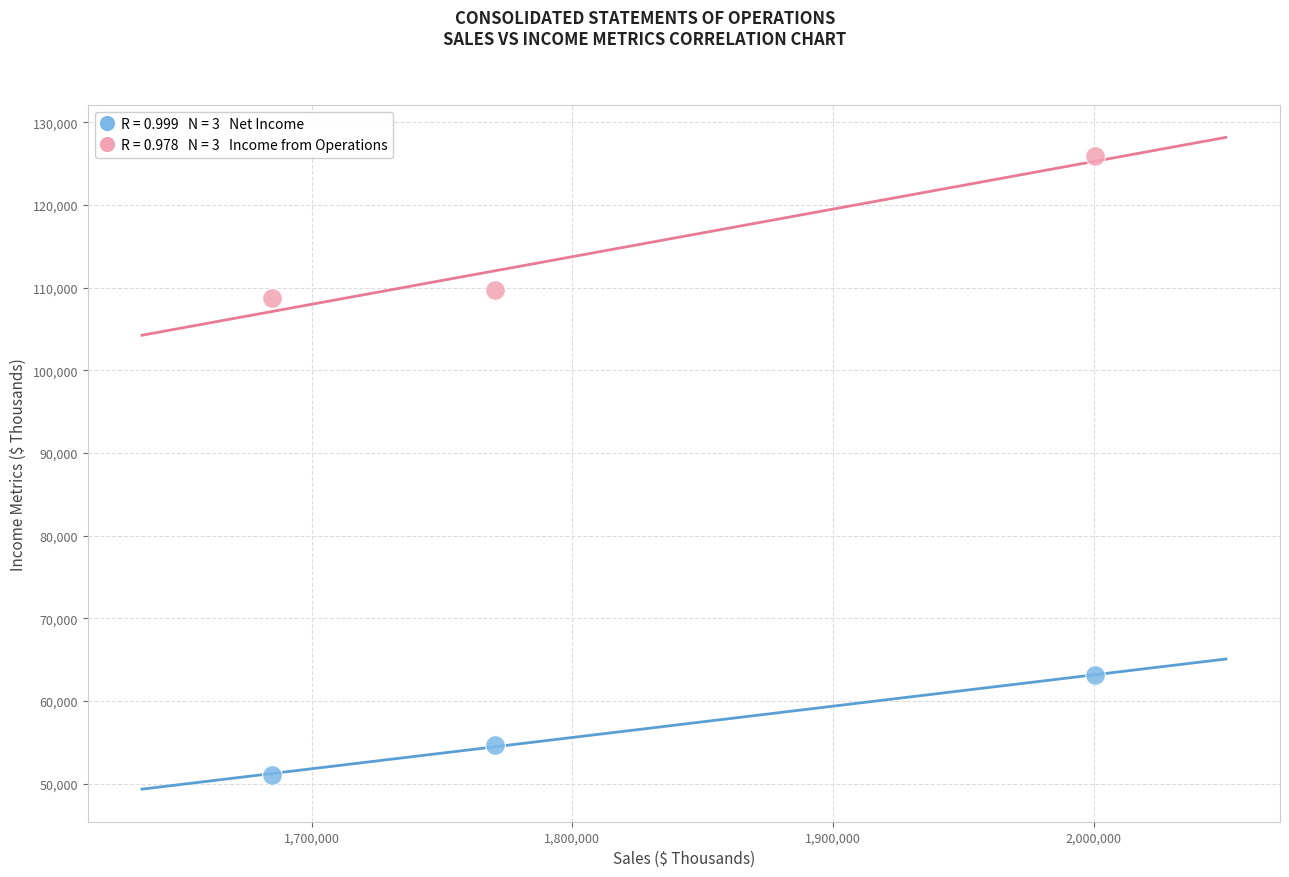

Across all series, what Y value is closest to 88473?

108779